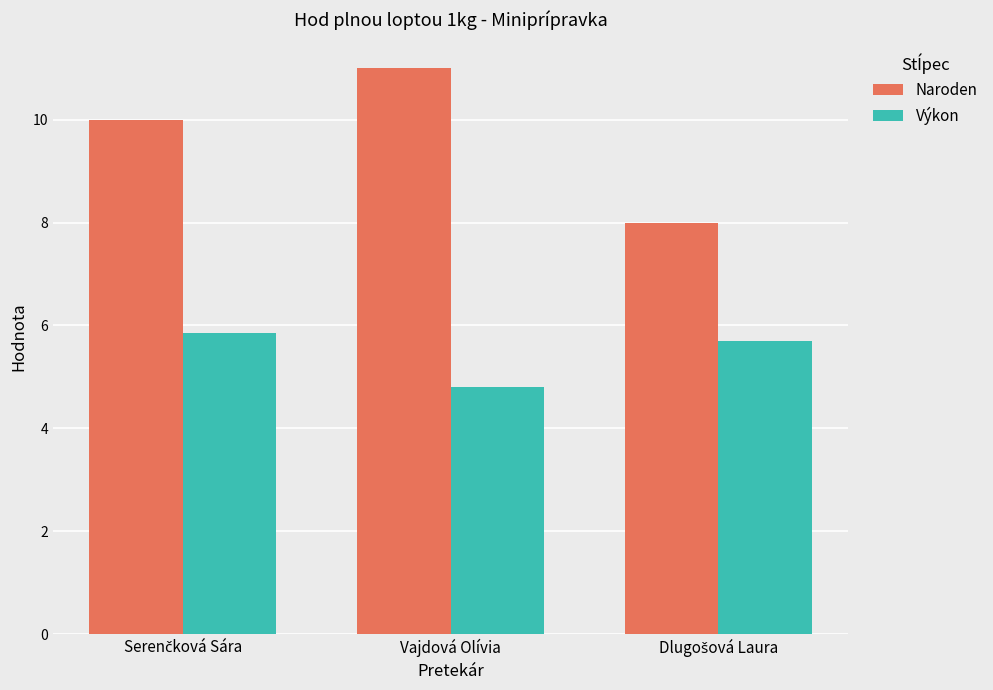

True or false: Naroden has a value of 5.4 at Vajdová Olívia.

False